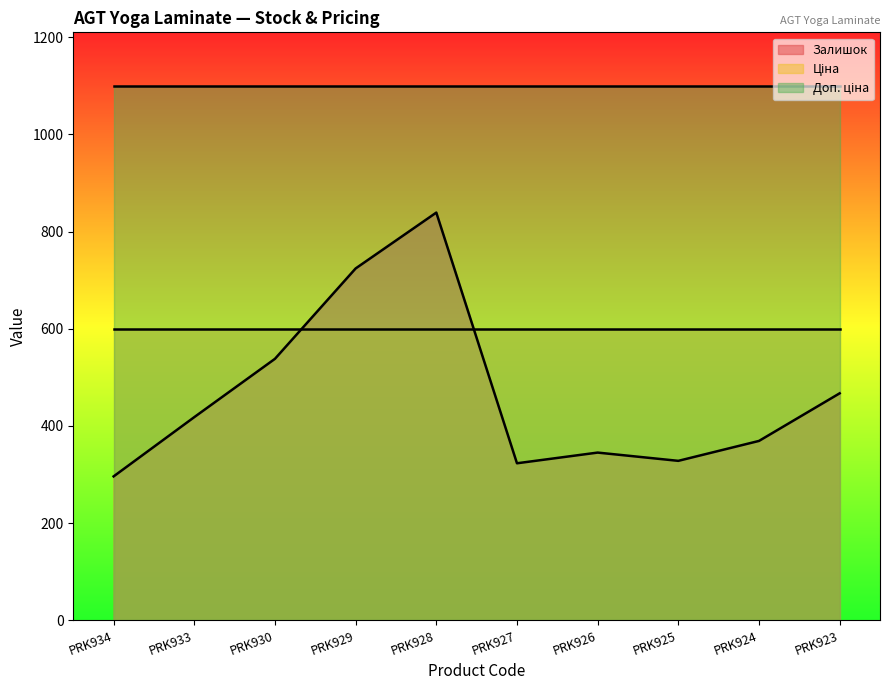

Rank the series by their maximum value, from lowest to highest.

Ціна, Залишок, Доп. ціна